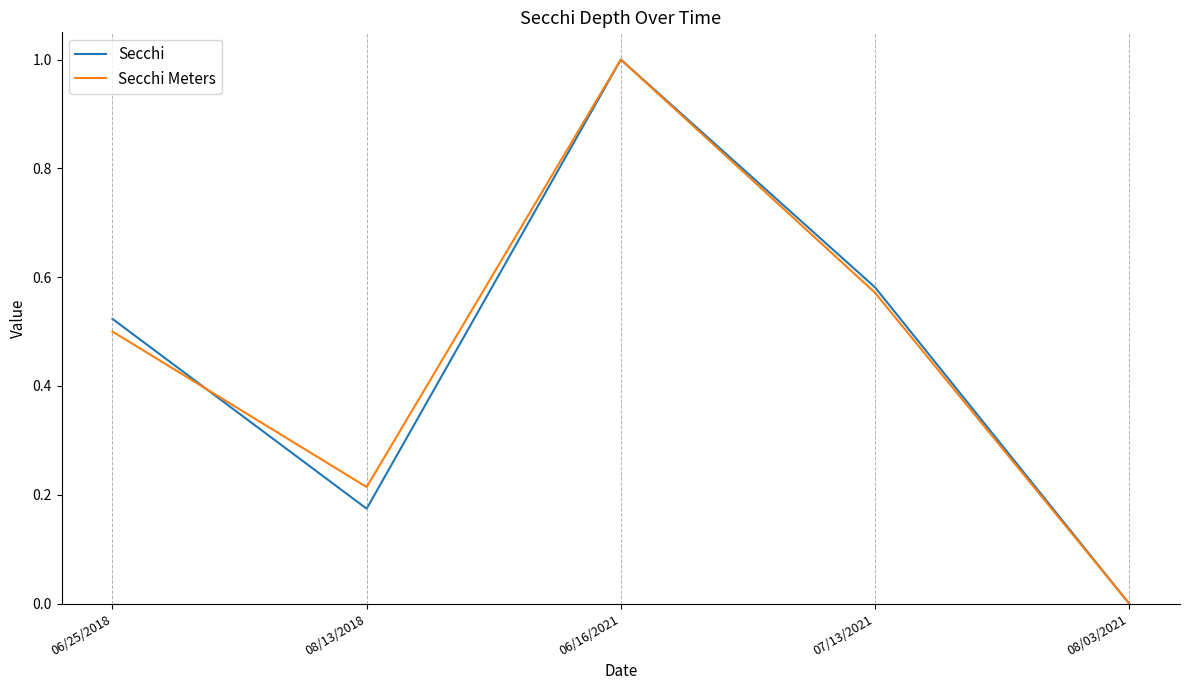

Is the value of Secchi Meters at 06/16/2021 greater than the value of Secchi at 08/13/2018?

Yes